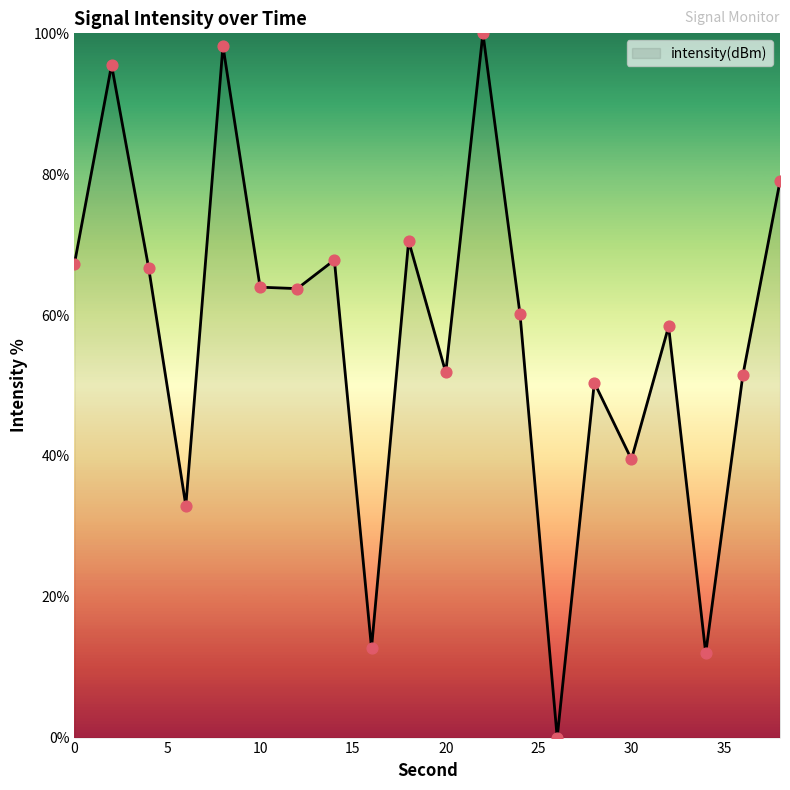

What is the difference between the maximum and minimum values?

100.0